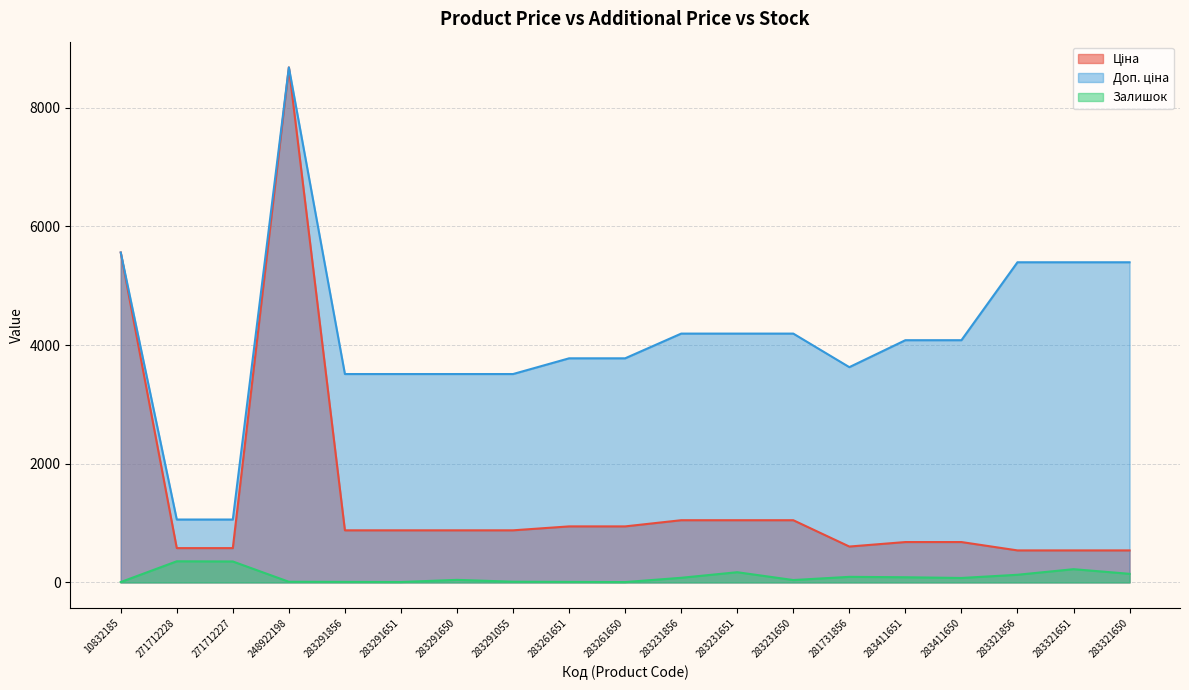

Is it true that Залишок equals 9.0 at 10832185?

False